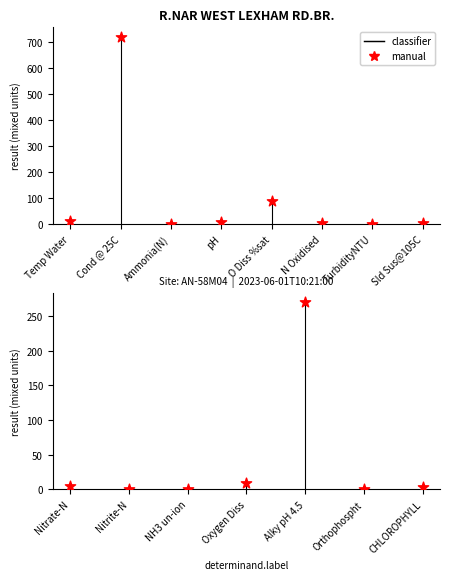

What is the ratio of the value at Alky pH 4.5 to the value at pH?

33.9